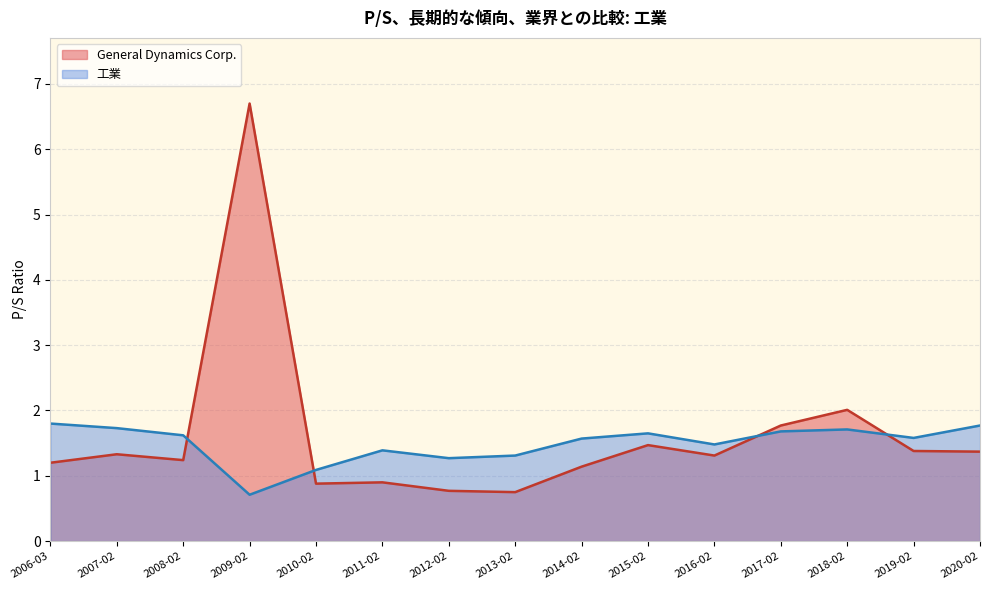

How many distinct data groups are displayed?

2